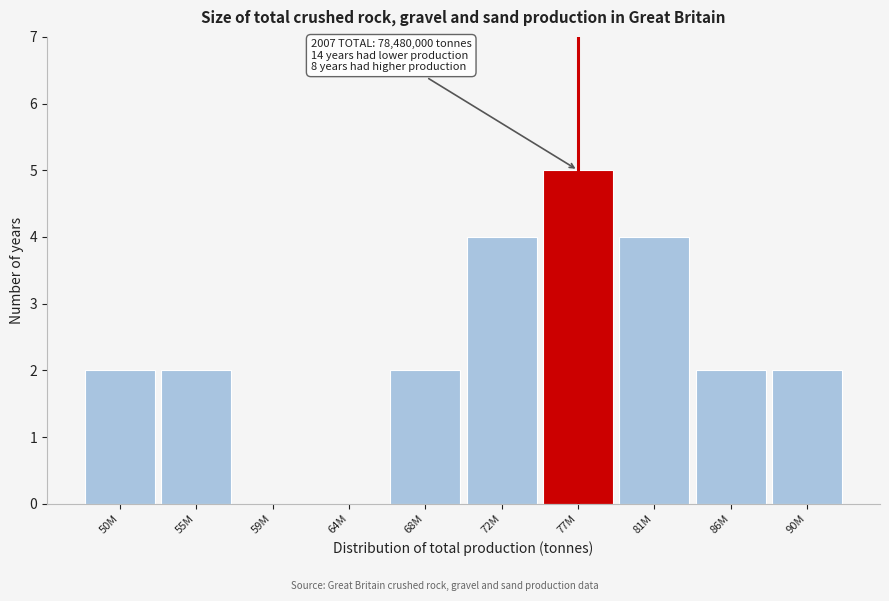

Reading left to right, list all the values displayed in this chart.

50M=2	55M=2	59M=0	64M=0	68M=2	72M=4	77M=5	81M=4	86M=2	90M=2